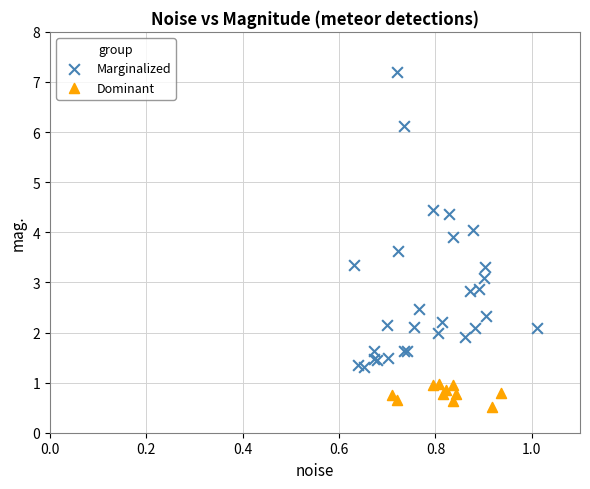

What are all the series names shown in the legend?

Marginalized, Dominant